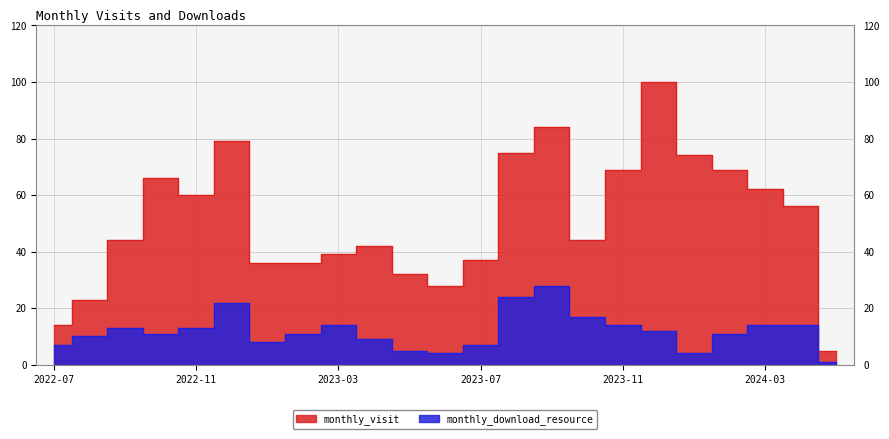

At how many categories does at least one series exceed 91?

1